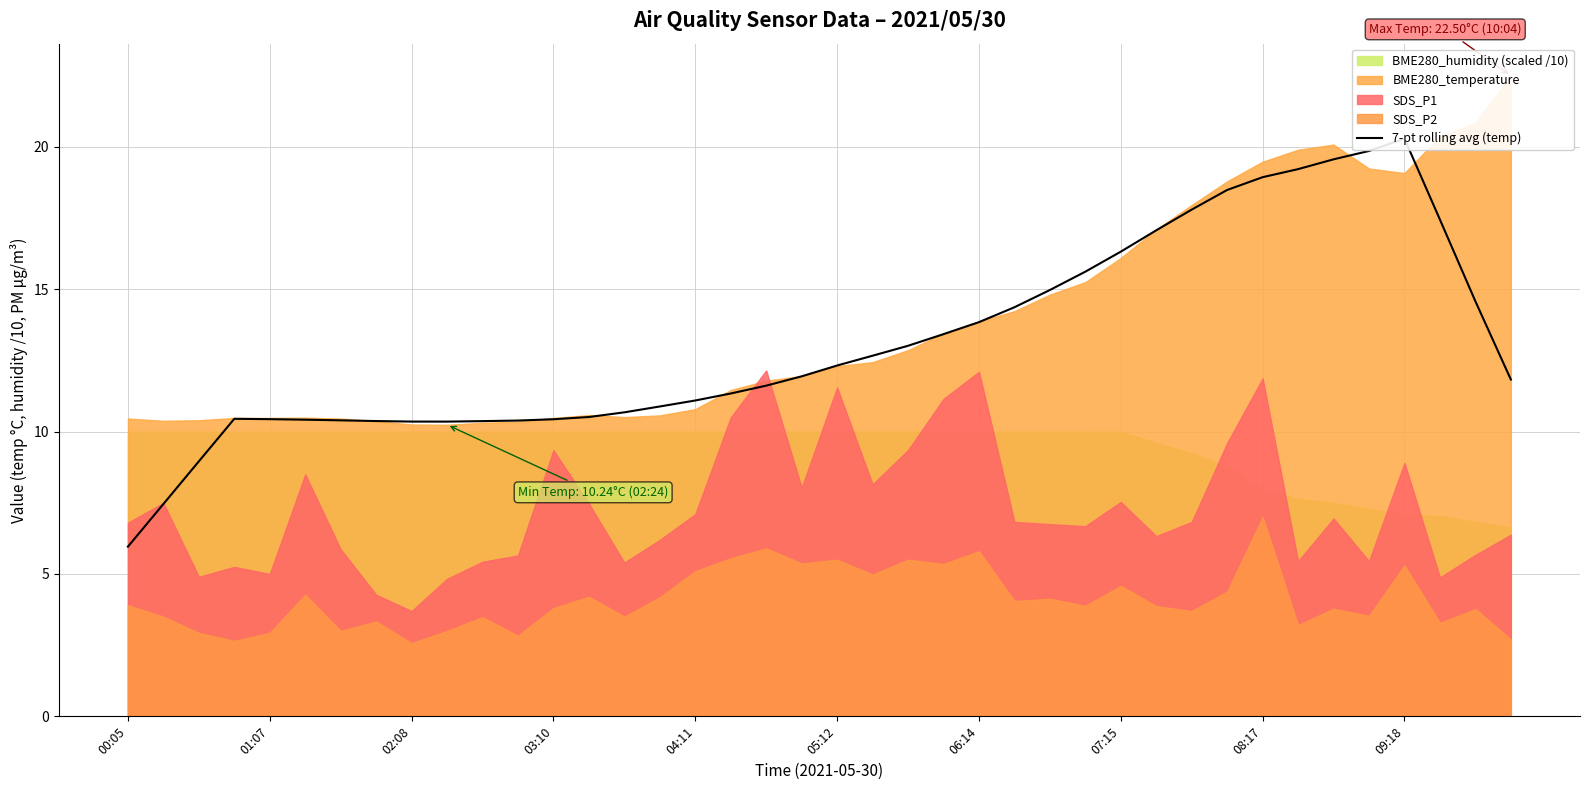

Reading left to right, transcribe all the data shown in this chart.

6.0	7.5	9.0	10.5	10.4	10.4	10.4	10.4	10.4	10.4	10.4	10.4	10.4	10.5	10.7	10.9	11.1	11.3	11.6	11.9	12.3	12.7	13.0	13.4	13.8	14.4	15.0	15.6	16.3	17.1	17.8	18.5	18.9	19.2	19.6	19.9	20.3	17.4	14.6	11.8